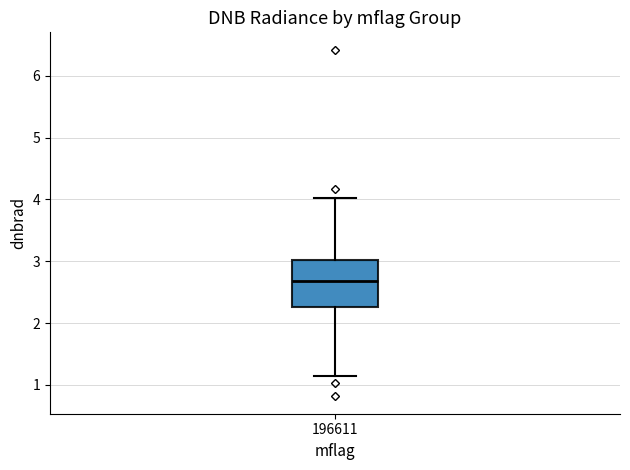

Where is the lower edge of the box at x = 196611 on the y-axis? The values are not printed on the chart, so give them approximately, as read against the axis.

2.3